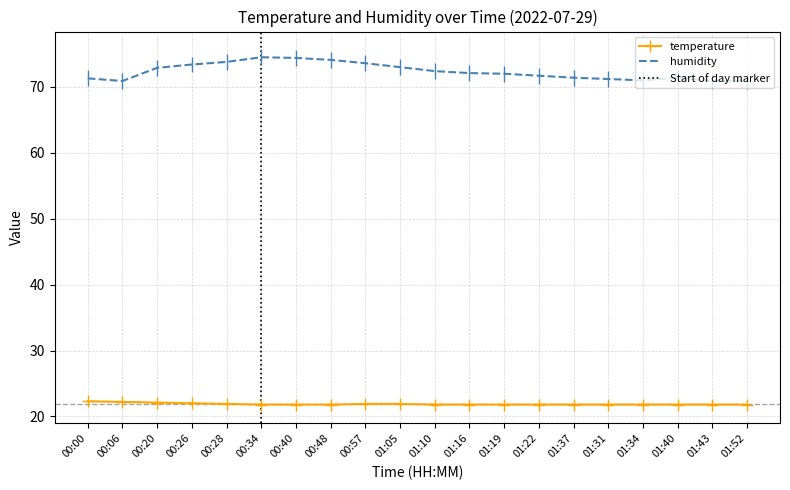

What is the approximate value of humidity at 00:00?

71.3